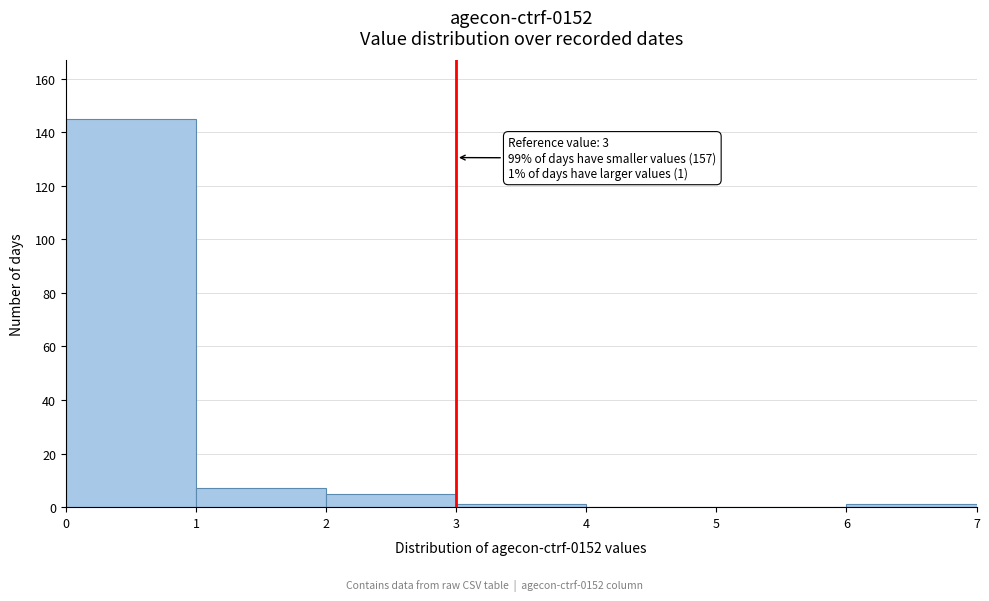

Which range on the x-axis has the tallest bar?

0 to 1